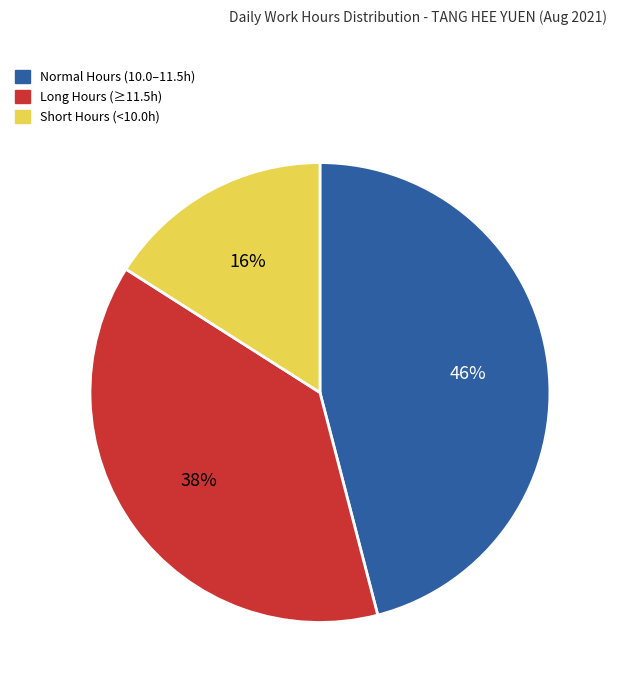

To the nearest percent, what is the difference between the largest and smallest slice percentages?

30%